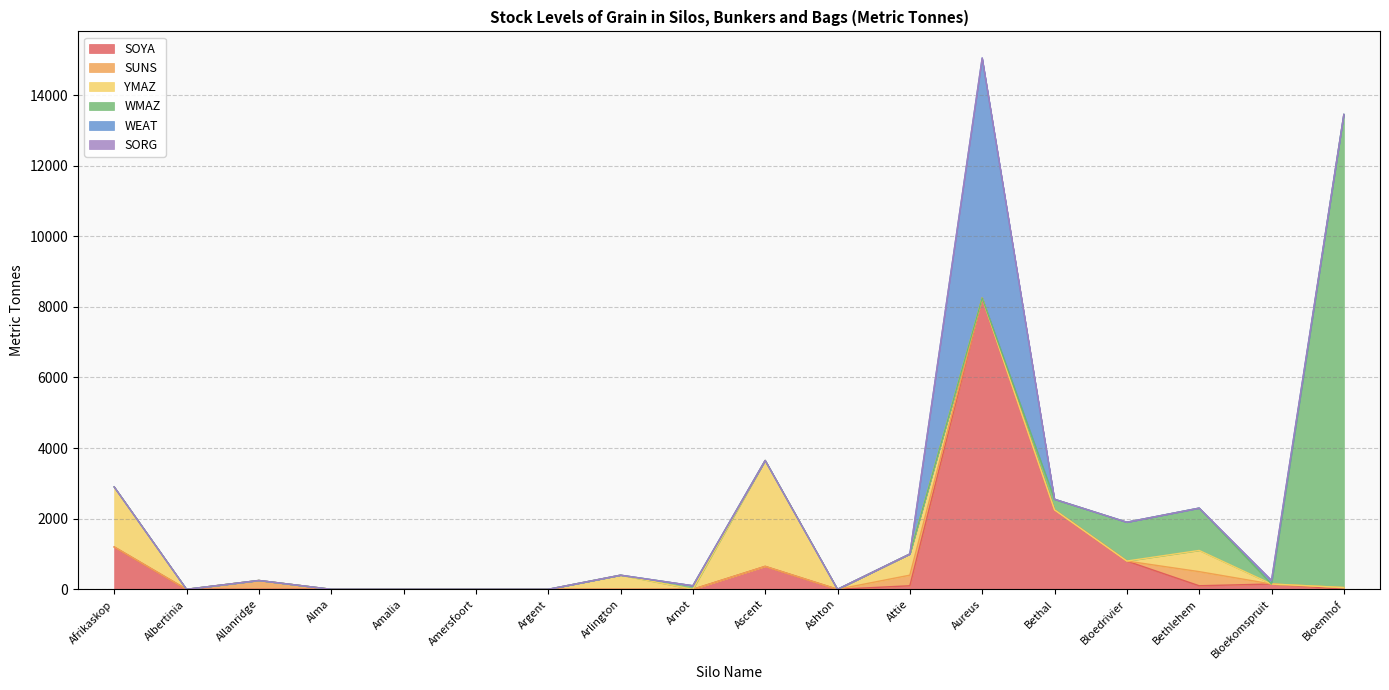

At which label does YMAZ reach its minimum?

Albertinia